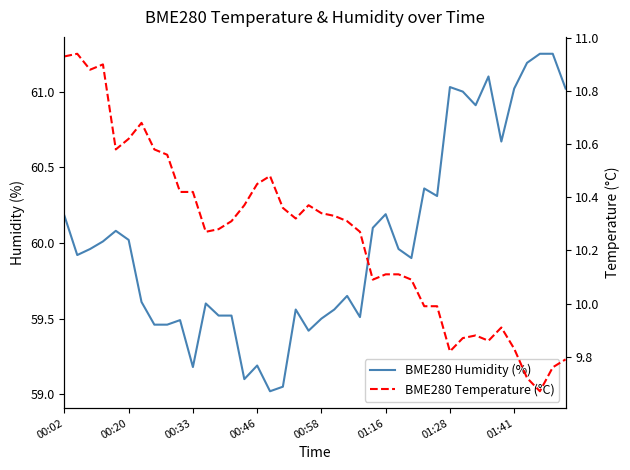

At 19, list the series in order from largest to smallest.

BME280 Humidity (%), BME280 Temperature (°C)